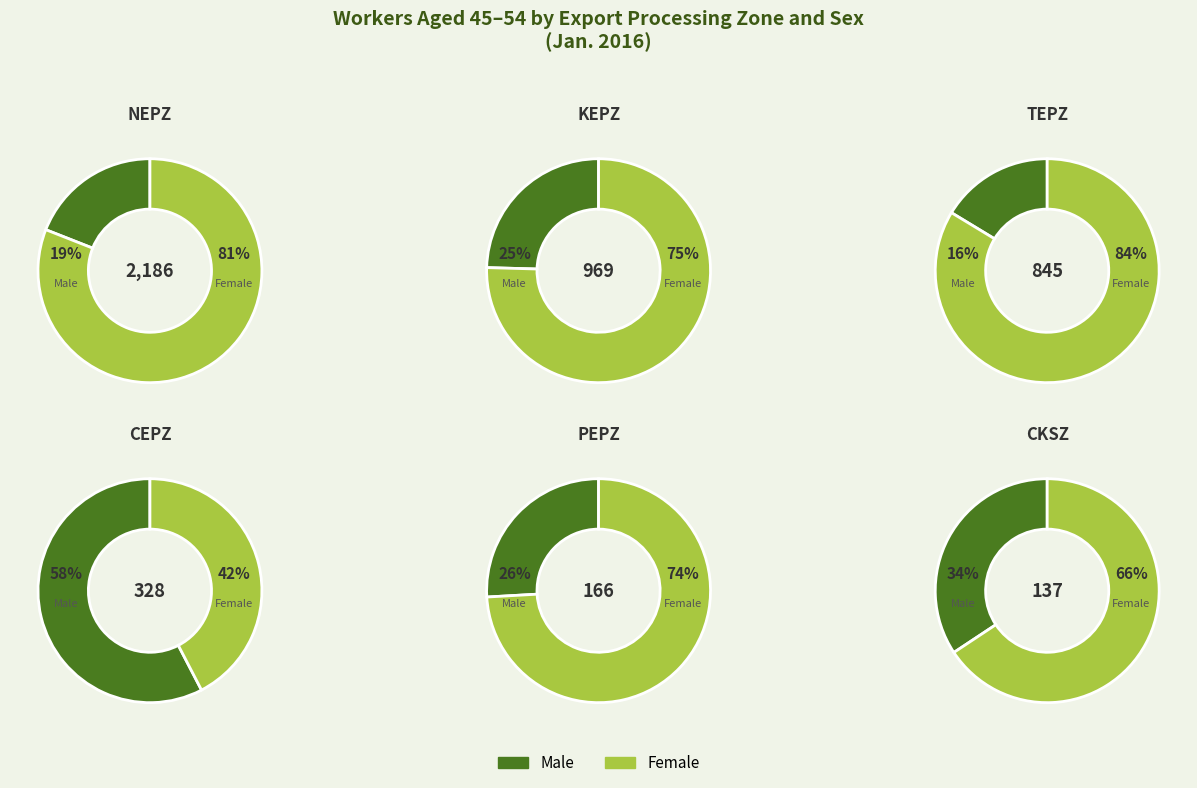

Which slice is the largest?

NEPZ